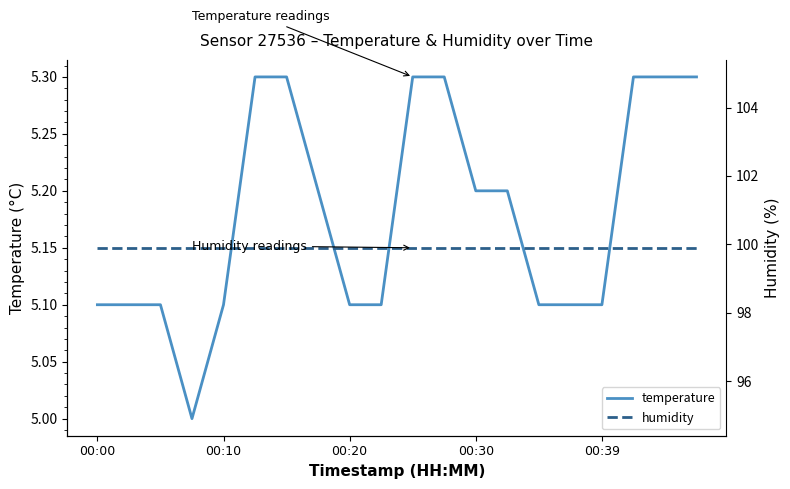

The temperature series shows 5.1 at 00:39. True or false?

True